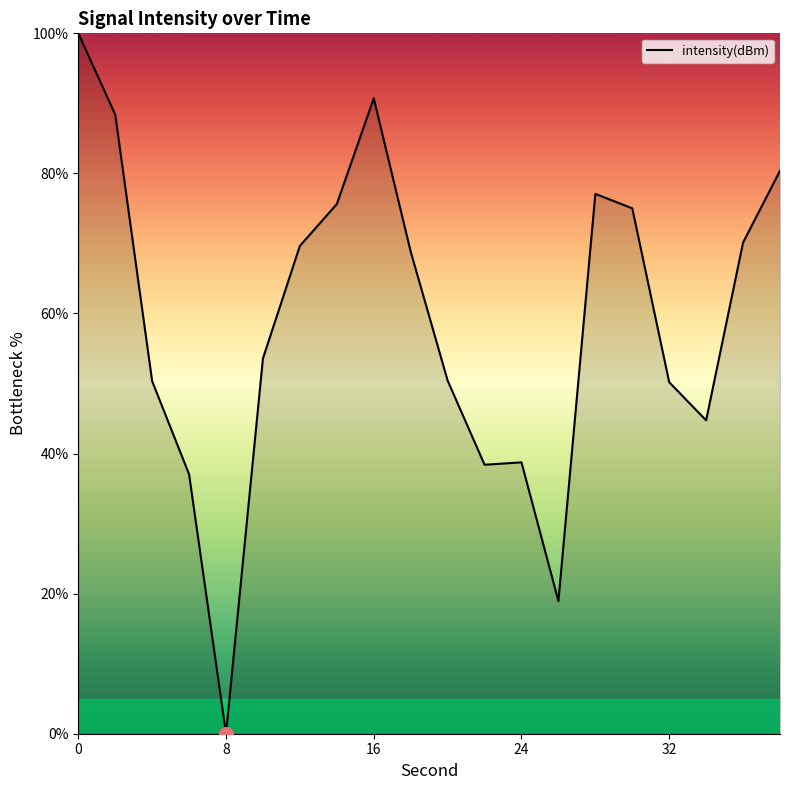

What is the maximum value shown in the chart?

100.0